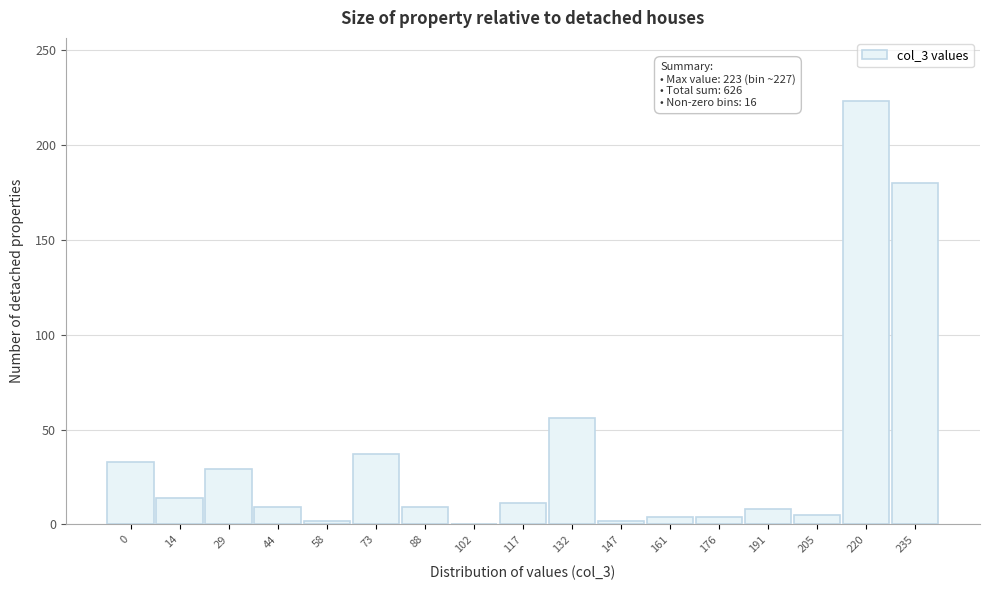

At which label is the value closest to 111?

132